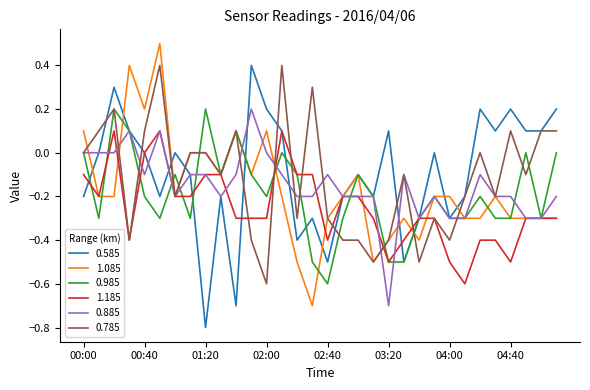

Count the number of categories in the chart.

32